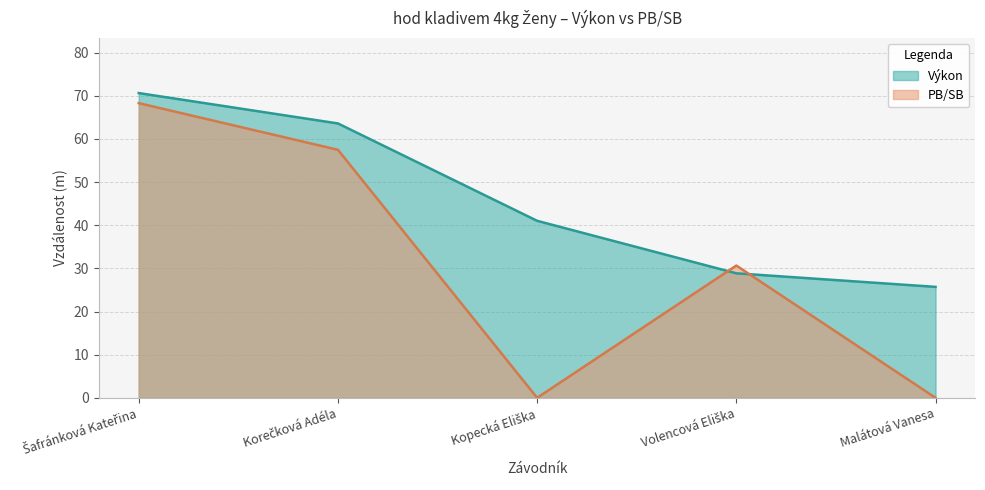

Reading left to right, what are all the values shown in this chart?

Výkon: 70.6	63.6	41.0	28.9	25.7
PB/SB: 68.3	57.5	0.0	30.7	0.0